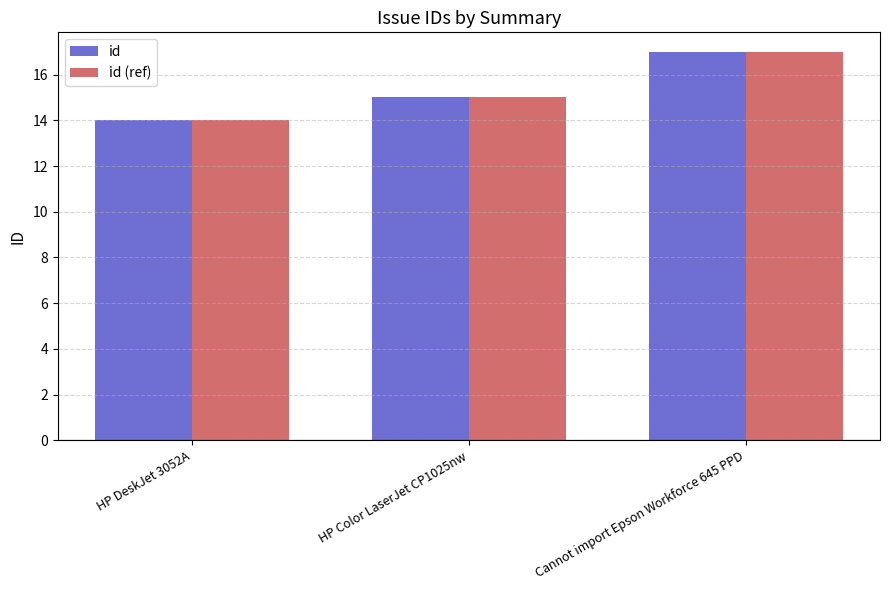

What is the difference between the maximum and second lowest values in the id (ref) series?

2